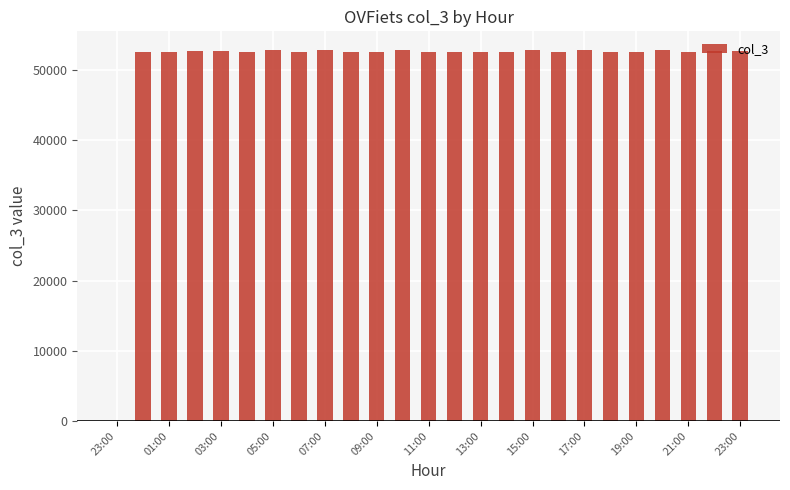

What is the sum of all values?

1263432